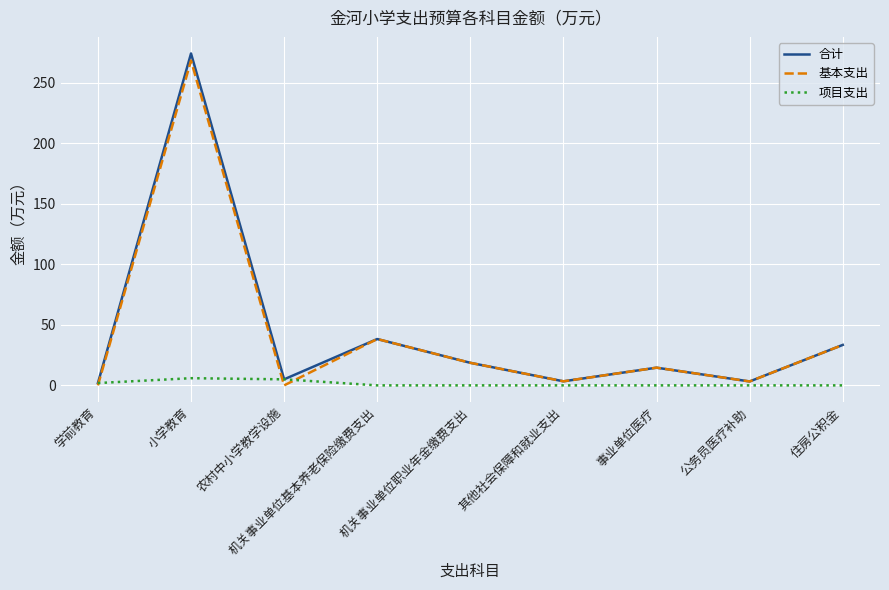

What is the greatest value displayed?

274.3